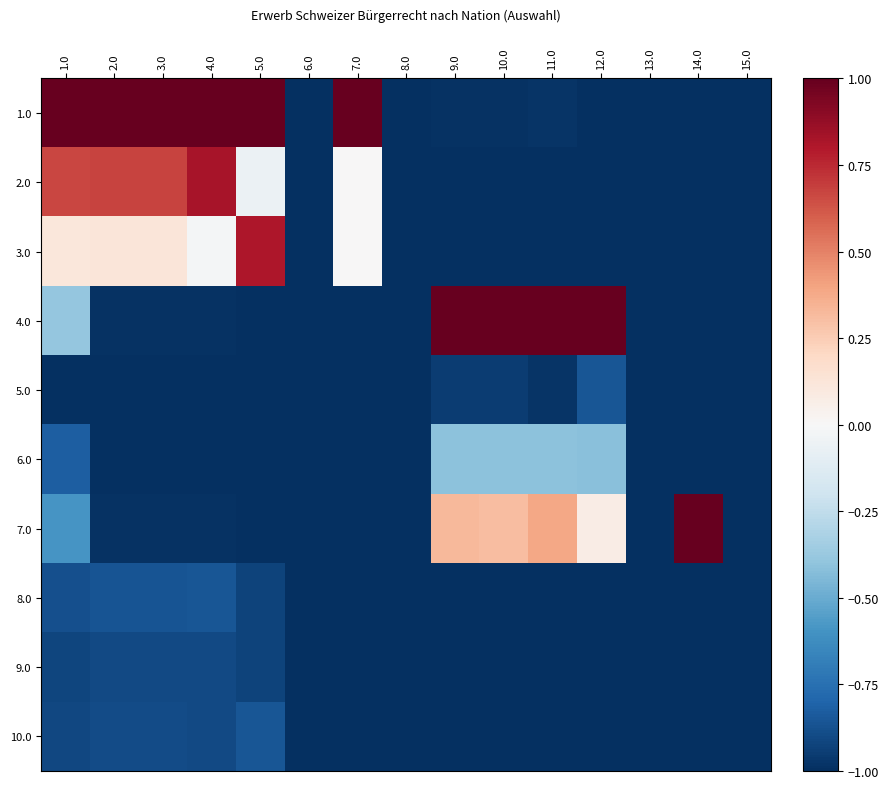

Reading right to left, extract all data points from this chart.

1.0: 15.0=-1.0	14.0=-1.0	13.0=-1.0	12.0=-1.0	11.0=-1.0	10.0=-1.0	9.0=-1.0	8.0=-1.0	7.0=1.0	6.0=-1.0	5.0=1.0	4.0=1.0	3.0=1.0	2.0=1.0	1.0=1.0
2.0: 15.0=-1.0	14.0=-1.0	13.0=-1.0	12.0=-1.0	11.0=-1.0	10.0=-1.0	9.0=-1.0	8.0=-1.0	7.0=0.0	6.0=-1.0	5.0=-0.1	4.0=0.8	3.0=0.7	2.0=0.7	1.0=0.7
3.0: 15.0=-1.0	14.0=-1.0	13.0=-1.0	12.0=-1.0	11.0=-1.0	10.0=-1.0	9.0=-1.0	8.0=-1.0	7.0=0.0	6.0=-1.0	5.0=0.8	4.0=-0.0	3.0=0.1	2.0=0.1	1.0=0.1
4.0: 15.0=-1.0	14.0=-1.0	13.0=-1.0	12.0=1.0	11.0=1.0	10.0=1.0	9.0=1.0	8.0=-1.0	7.0=-1.0	6.0=-1.0	5.0=-1.0	4.0=-1.0	3.0=-1.0	2.0=-1.0	1.0=-0.4
5.0: 15.0=-1.0	14.0=-1.0	13.0=-1.0	12.0=-0.9	11.0=-1.0	10.0=-0.9	9.0=-0.9	8.0=-1.0	7.0=-1.0	6.0=-1.0	5.0=-1.0	4.0=-1.0	3.0=-1.0	2.0=-1.0	1.0=-1.0
6.0: 15.0=-1.0	14.0=-1.0	13.0=-1.0	12.0=-0.4	11.0=-0.4	10.0=-0.4	9.0=-0.4	8.0=-1.0	7.0=-1.0	6.0=-1.0	5.0=-1.0	4.0=-1.0	3.0=-1.0	2.0=-1.0	1.0=-0.8
7.0: 15.0=-1.0	14.0=1.0	13.0=-1.0	12.0=0.1	11.0=0.4	10.0=0.3	9.0=0.3	8.0=-1.0	7.0=-1.0	6.0=-1.0	5.0=-1.0	4.0=-1.0	3.0=-1.0	2.0=-1.0	1.0=-0.6
8.0: 15.0=-1.0	14.0=-1.0	13.0=-1.0	12.0=-1.0	11.0=-1.0	10.0=-1.0	9.0=-1.0	8.0=-1.0	7.0=-1.0	6.0=-1.0	5.0=-0.9	4.0=-0.9	3.0=-0.9	2.0=-0.9	1.0=-0.9
9.0: 15.0=-1.0	14.0=-1.0	13.0=-1.0	12.0=-1.0	11.0=-1.0	10.0=-1.0	9.0=-1.0	8.0=-1.0	7.0=-1.0	6.0=-1.0	5.0=-0.9	4.0=-0.9	3.0=-0.9	2.0=-0.9	1.0=-0.9
10.0: 15.0=-1.0	14.0=-1.0	13.0=-1.0	12.0=-1.0	11.0=-1.0	10.0=-1.0	9.0=-1.0	8.0=-1.0	7.0=-1.0	6.0=-1.0	5.0=-0.9	4.0=-0.9	3.0=-0.9	2.0=-0.9	1.0=-0.9